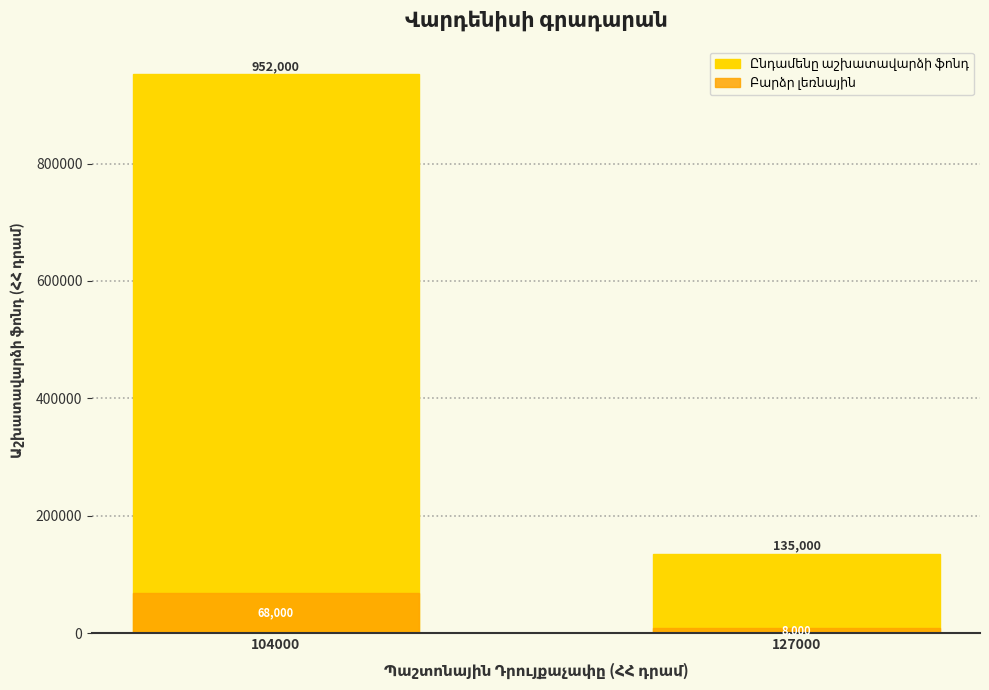

Between 104000 and 127000, which series saw the biggest shift?

Ընդամենը աշխատավարձի ֆոնդ